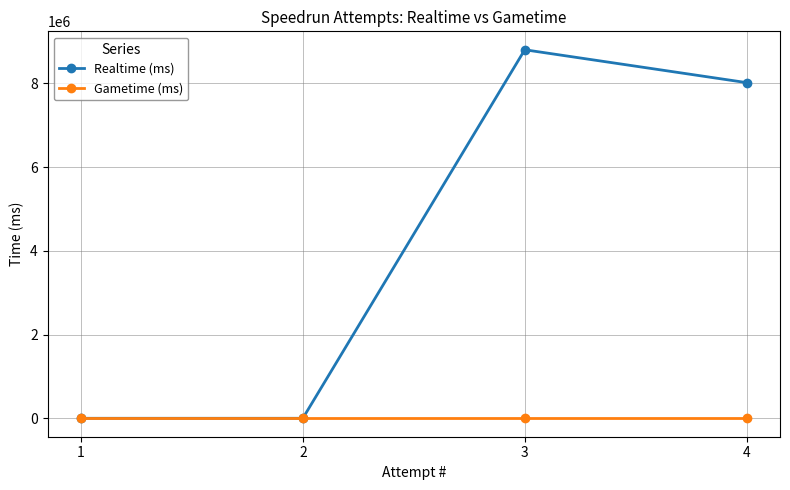

Between 3 and 1, which is larger?

3